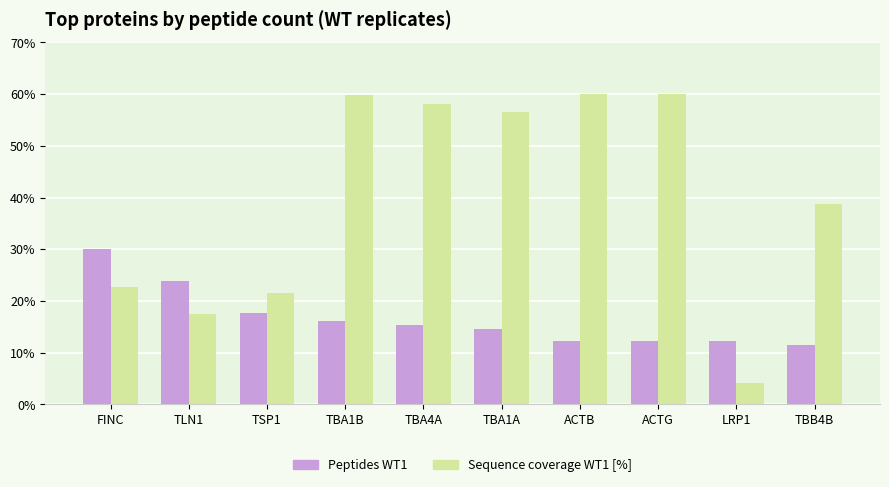

True or false: Peptides WT1 has a value of 20.4 at TBA1A.

False